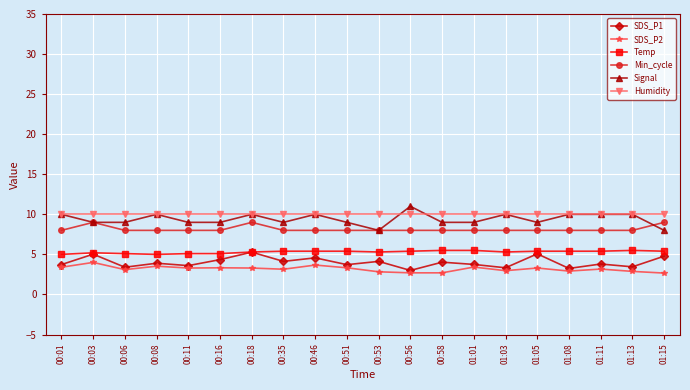

What is the sum of the SDS_P2 values at 00:16 and 01:15?

6.0